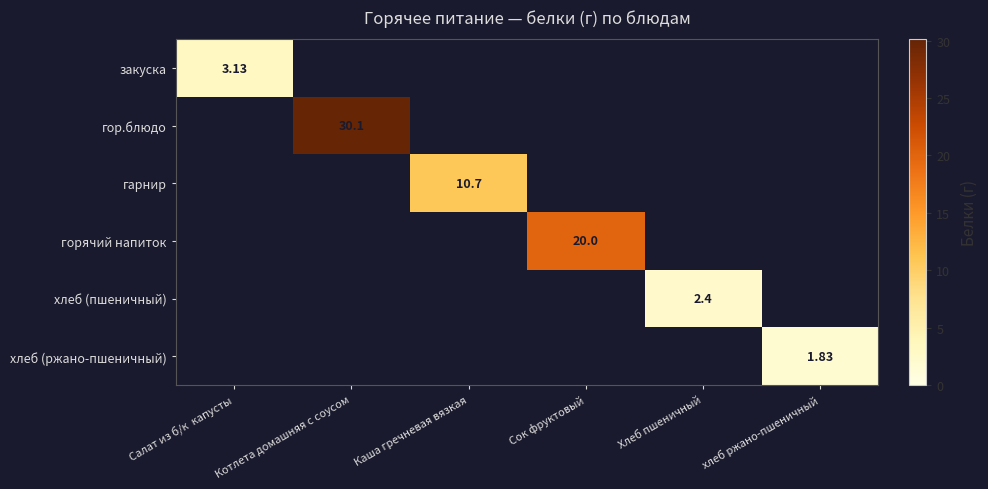

Is the value of гор.блюдо at Хлеб пшеничный greater than the value of хлеб (пшеничный) at Каша гречневая вязкая?

No